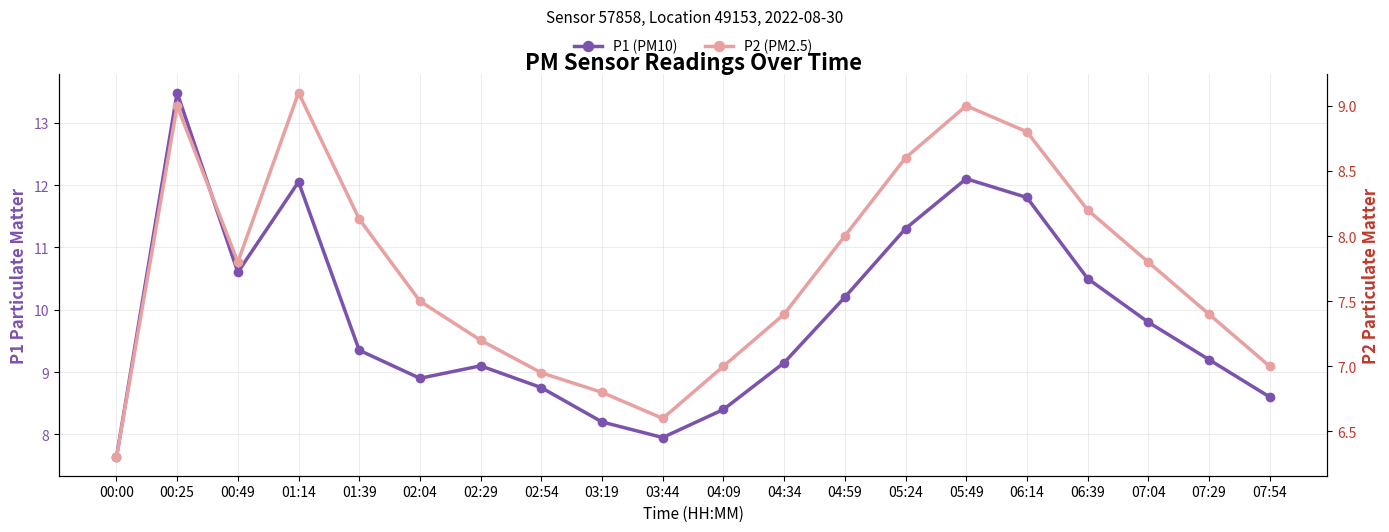

List the series in order of their overall mean, lowest first.

P2 (PM2.5), P1 (PM10)